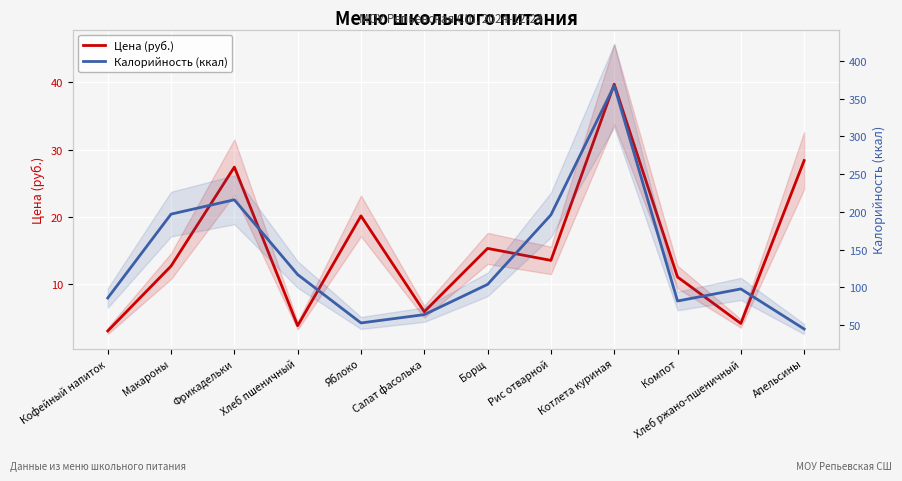

What is the difference between the highest and lowest values at Борщ?

88.7